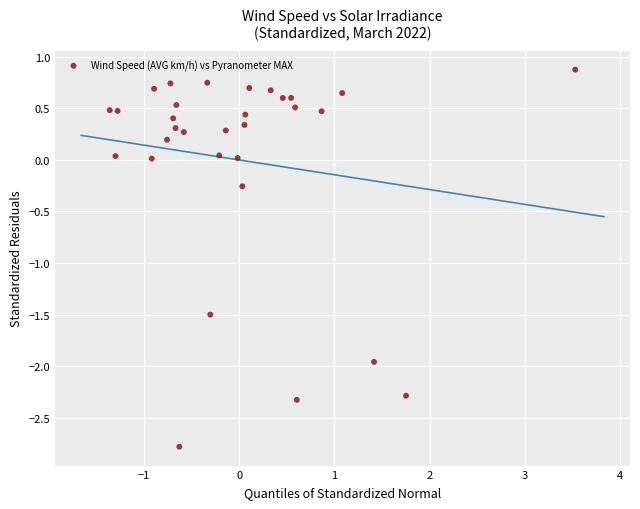

What is the range of X values (max minus min)?

4.9